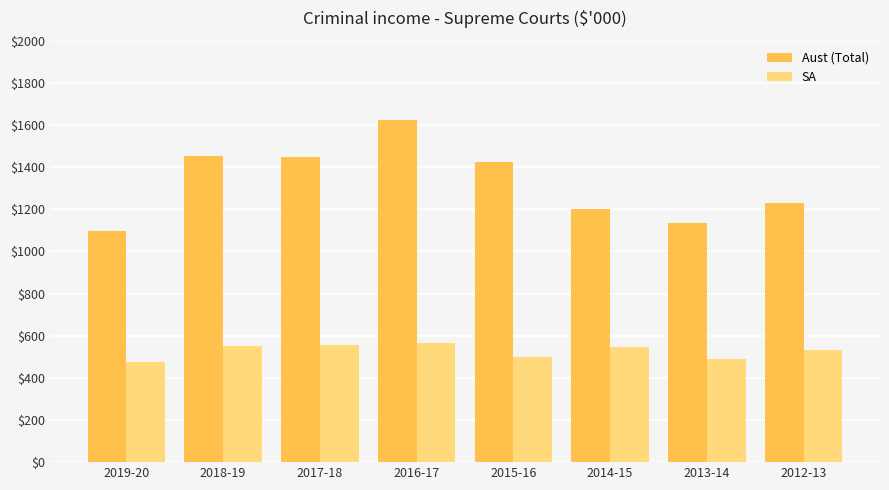

Rank the series by their maximum value, from highest to lowest.

Aust (Total), SA